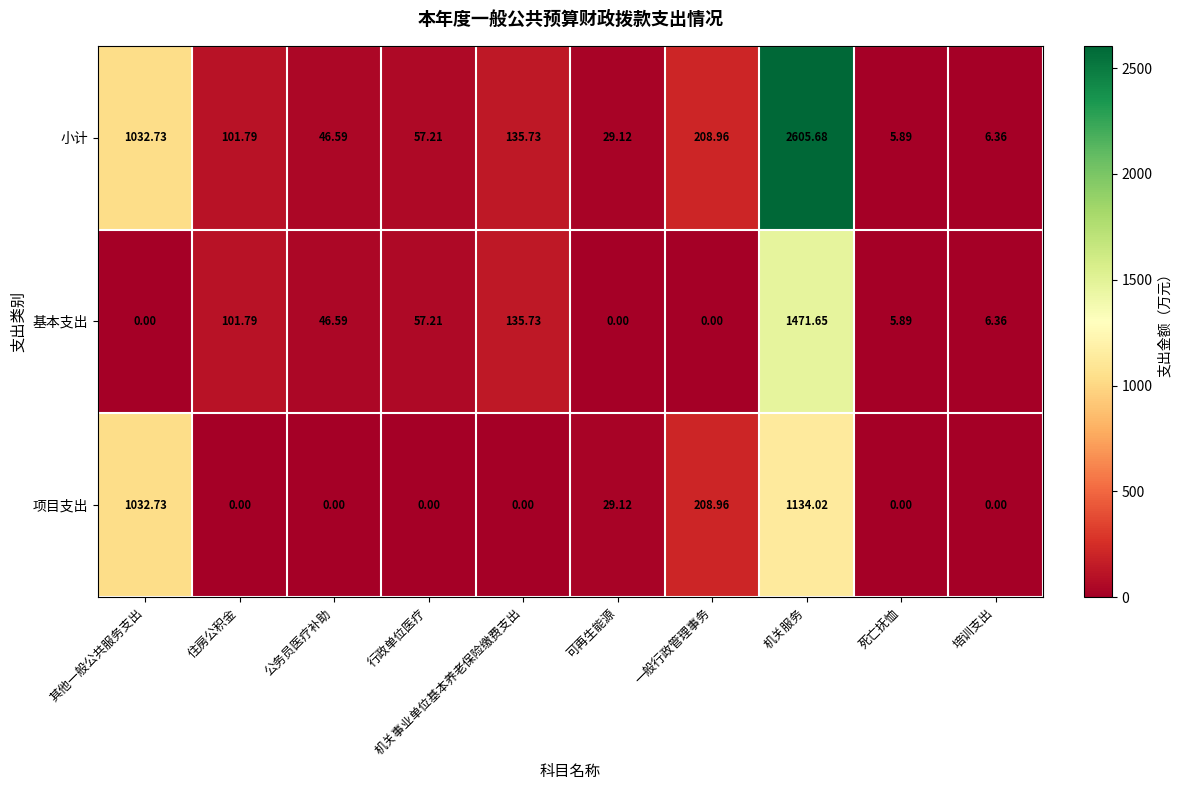

At which category is the sum across all series the highest?

机关服务